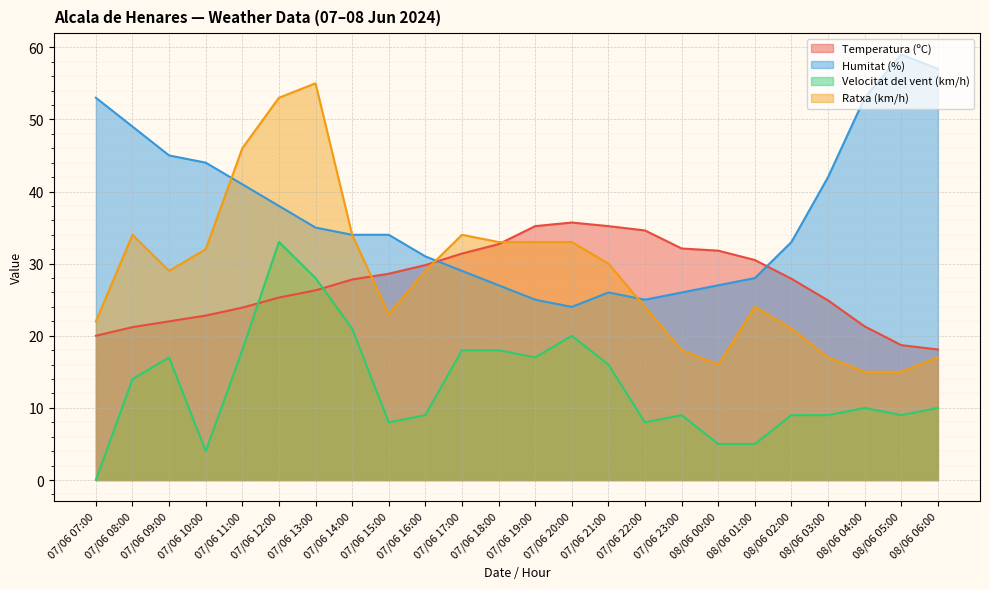

What is the difference between the second highest and minimum values in the Velocitat del vent (km/h) series?

28.0